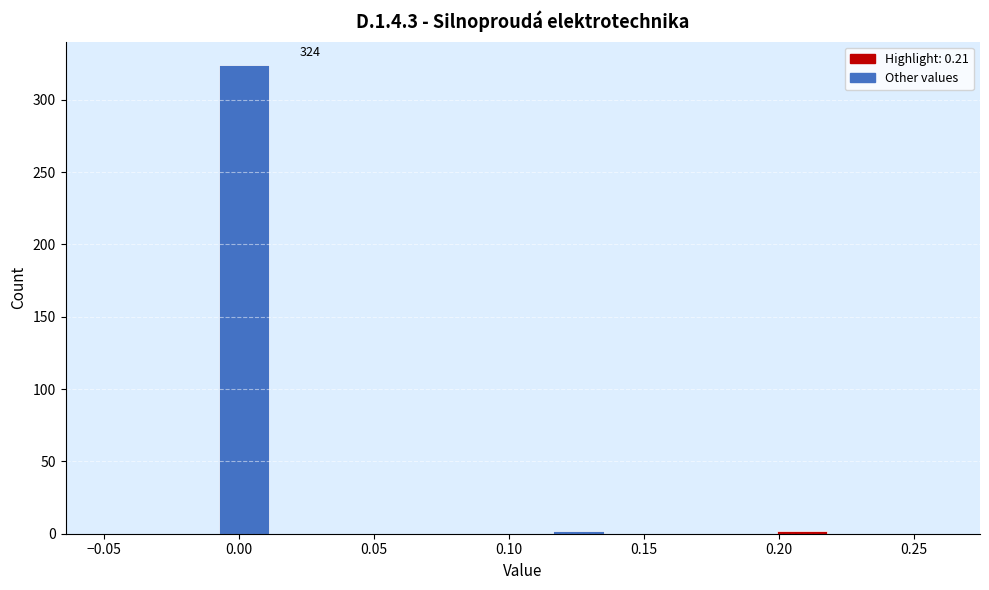

Which range on the x-axis has the tallest bar?

-0.010 to 0.010